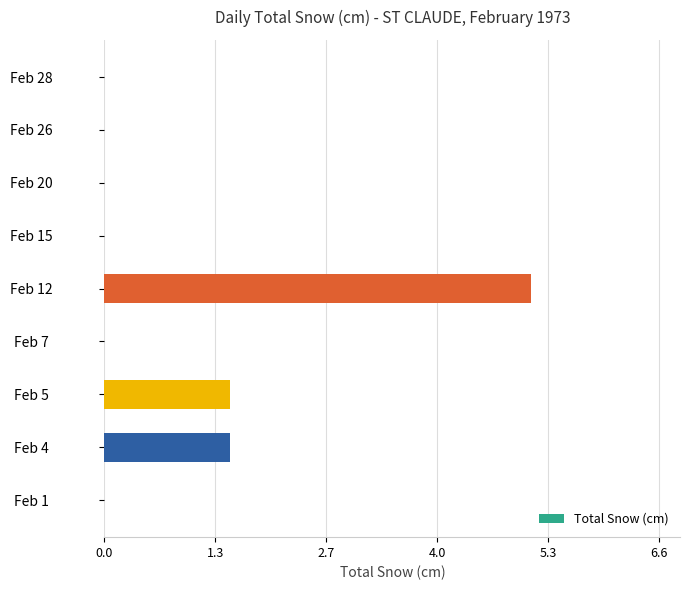

What is the change in value from Feb 5 to Feb 7?

-1.5